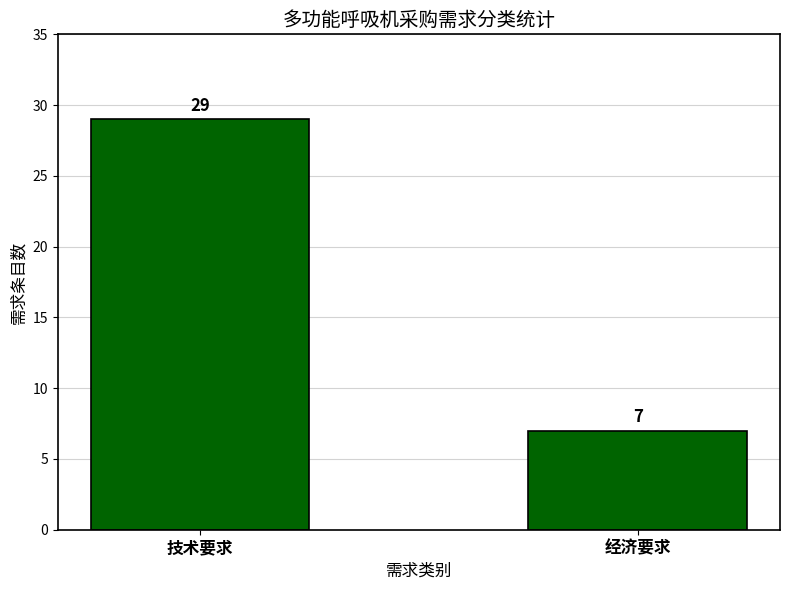

What is the approximate value at 技术要求, to the nearest 5?

30